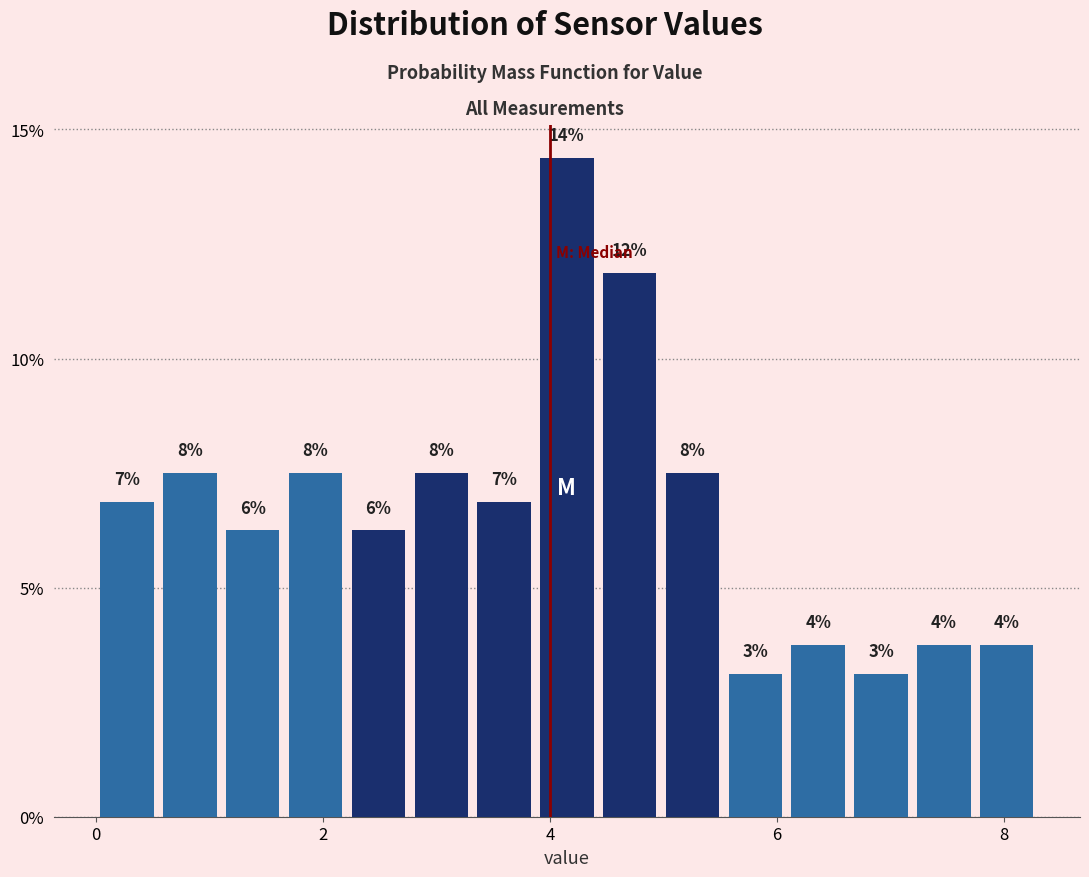

Around what value on the x-axis is the tallest bar? Give the approximate position of its centre, as read against the axis.

4.2